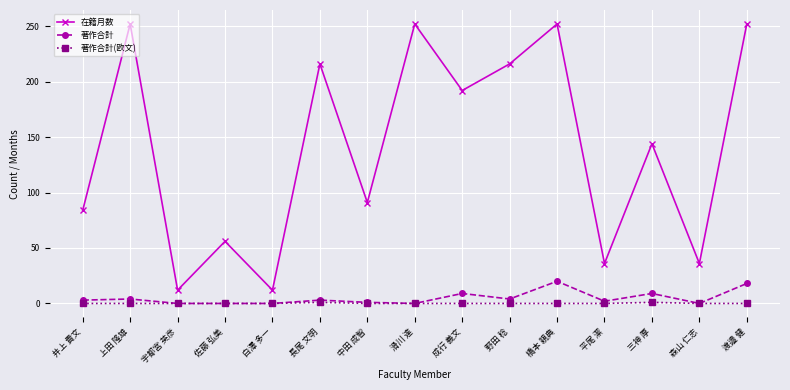

What is the approximate value of 在籍月数 at 橋本 親典?

252